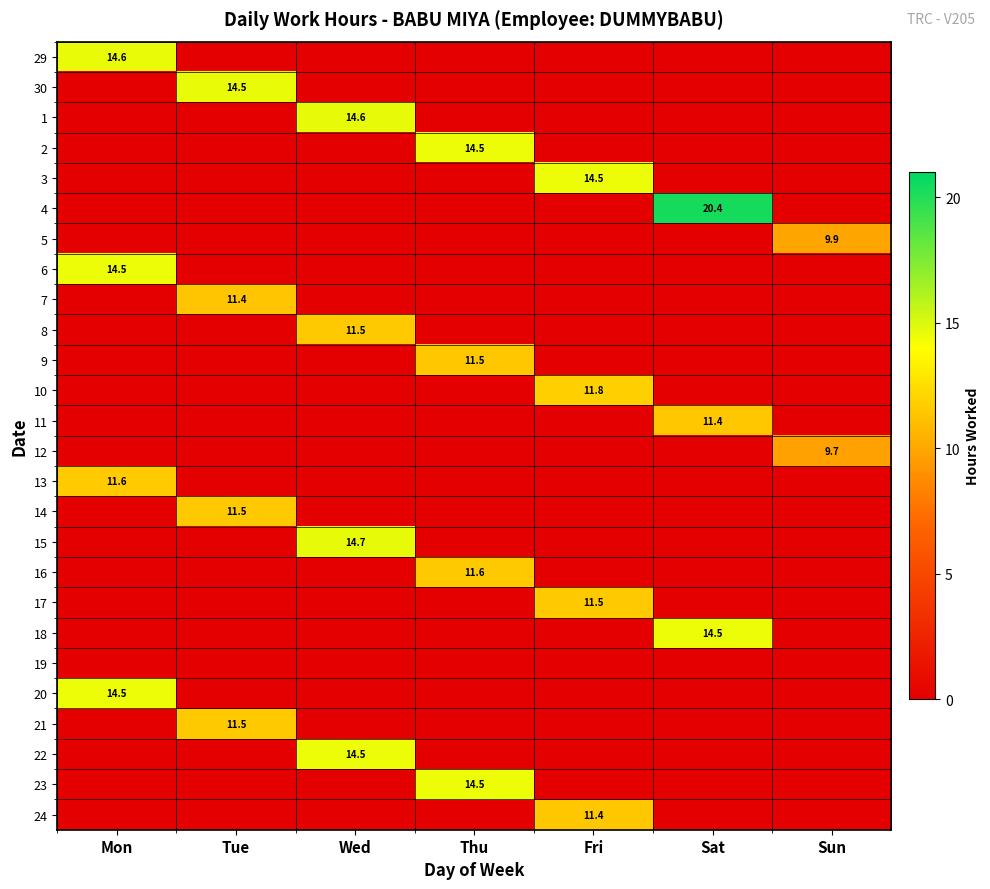

What is the spread (max minus min) of values at Tue?

14.5